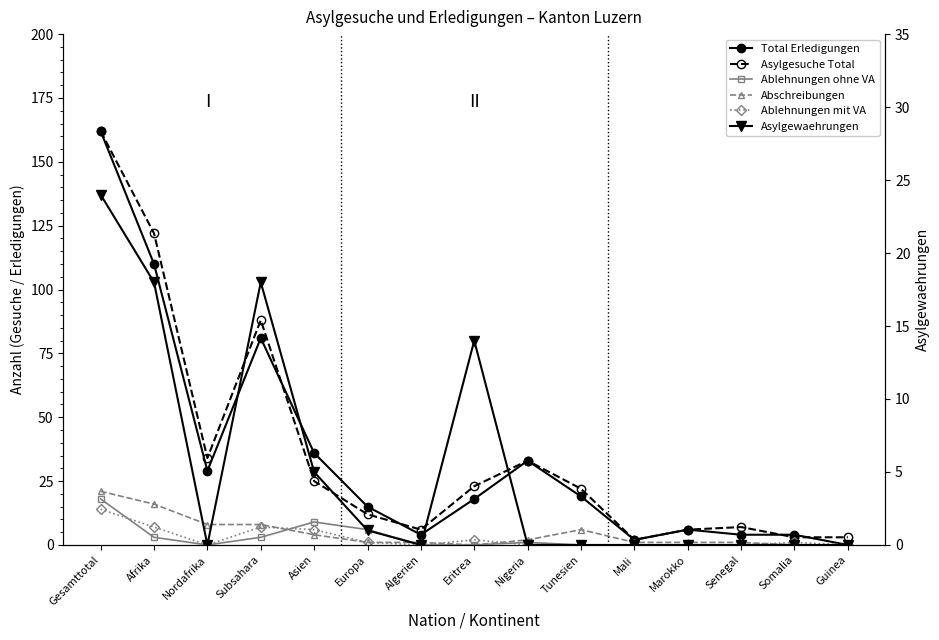

Reading left to right, transcribe all the data shown in this chart.

Total Erledigungen: 162	110	29	81	36	15	4	18	33	19	2	6	4	4	0
Asylgesuche Total: 162	122	34	88	25	12	6	23	33	22	2	6	7	3	3
Ablehnungen ohne VA: 18	3	0	3	9	6	0	0	1	0	0	0	0	0	0
Abschreibungen: 21	16	8	8	4	1	1	0	2	6	1	1	1	0	0
Ablehnungen mit VA: 14	7	0	7	6	1	0	2	0	0	0	0	0	1	0
Asylgewaehrungen: 24	18	0	18	5	1	0	14	0	0	0	0	0	0	0